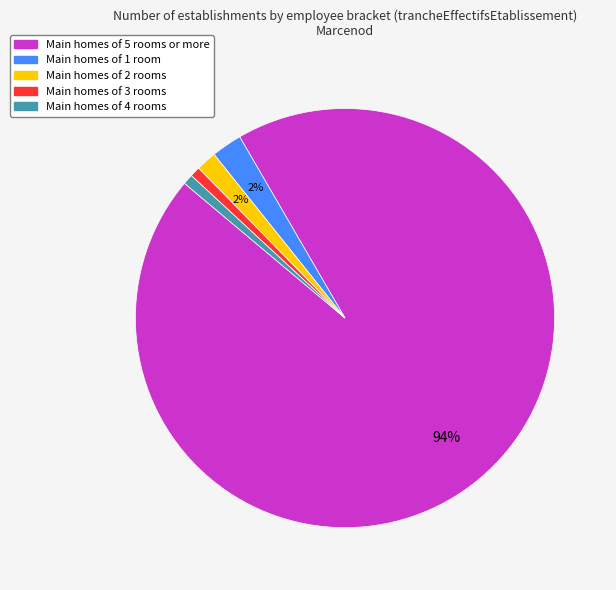

Count the number of slices in the pie.

5